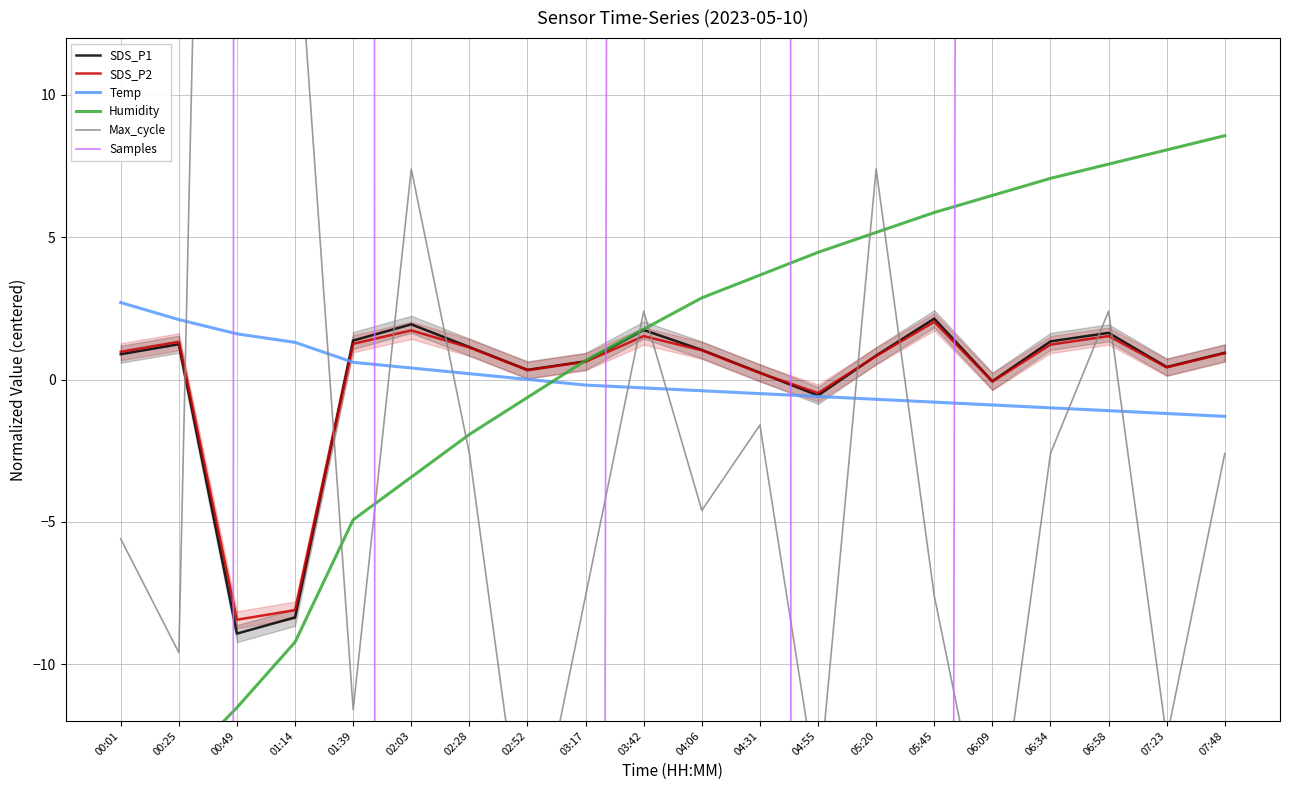

The value of Temp at 05:20 is -1.2. True or false?

False